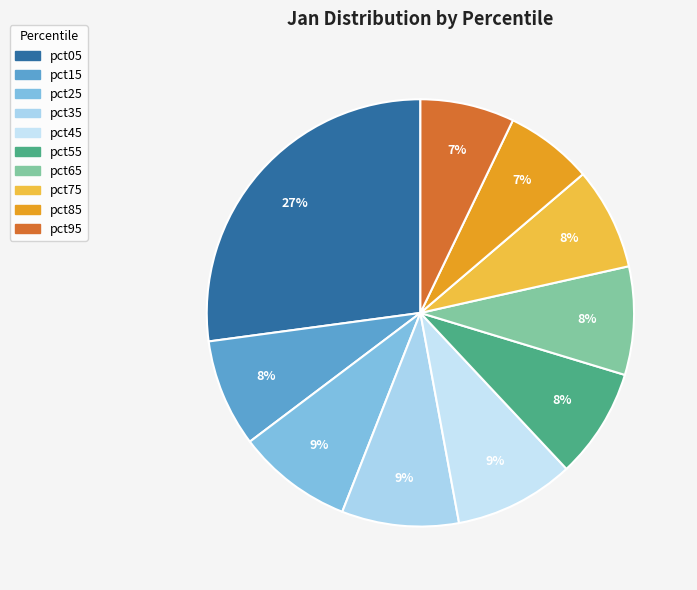

To the nearest percent, what percentage of the pie is pct85?

7%